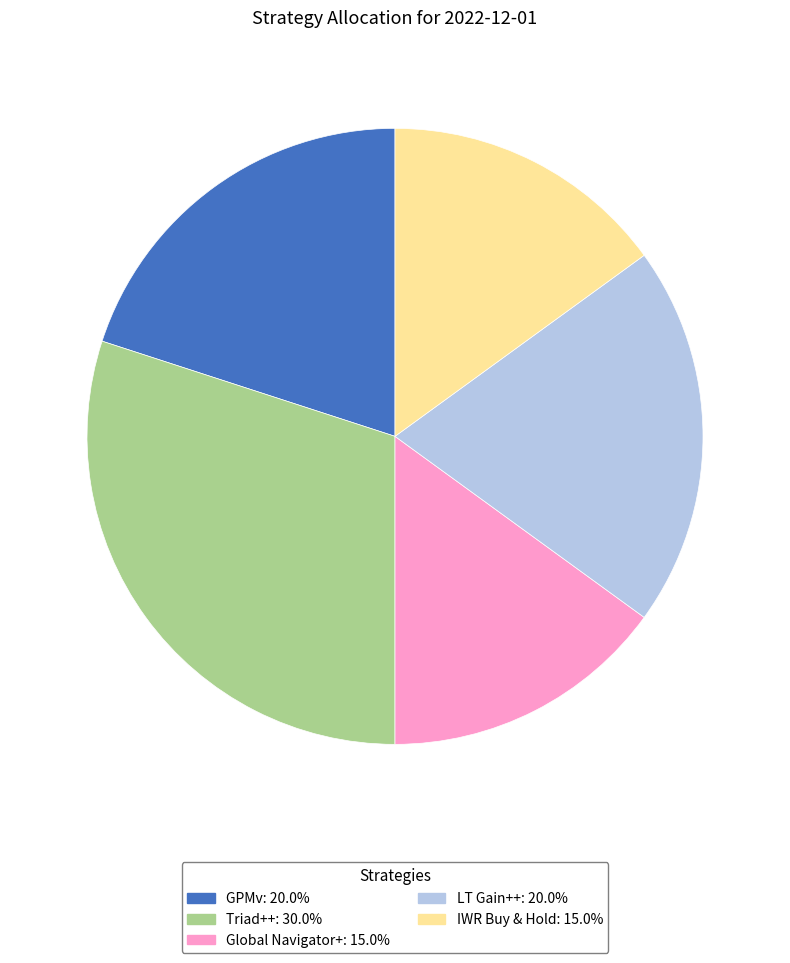

How many slices are in this pie chart?

5